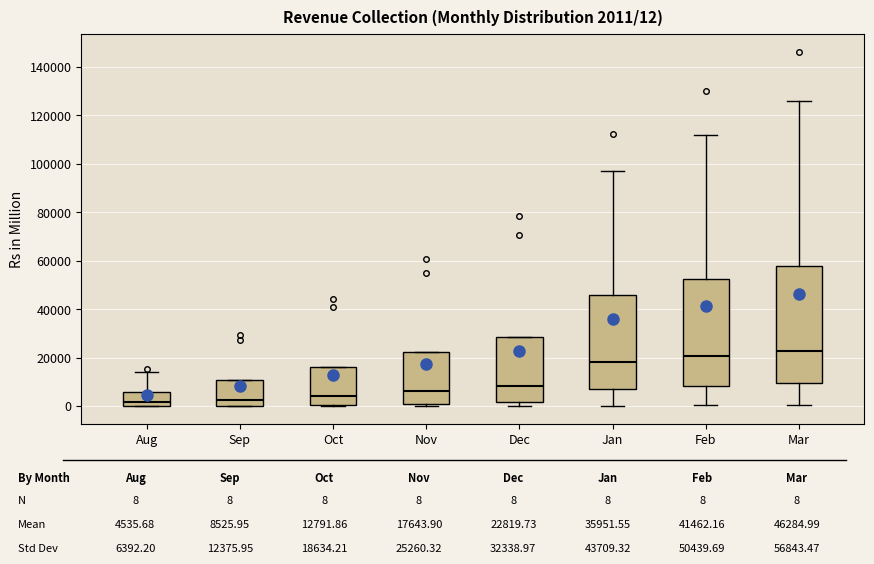

Which box is the tallest, from its lower edge to its upper edge?

Mar